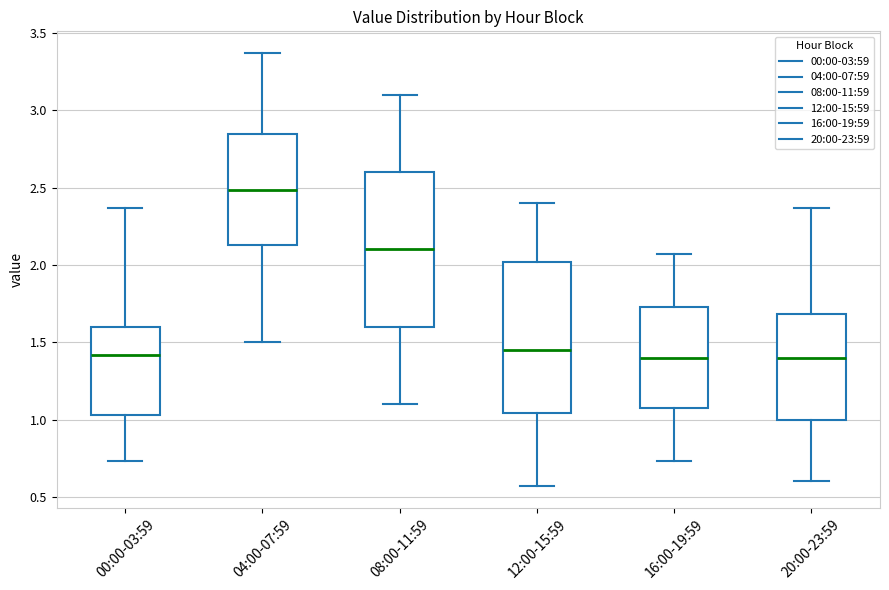

Reading left to right, read every box against the y-axis: the position of its median line, the range the box covers, and the ends of its whiskers. The values are not printed on the chart, so give them approximately, as read against the axis.

00:00-03:59: median 1.40, box 1.05 to 1.60, whiskers 0.75 to 2.35
04:00-07:59: median 2.50, box 2.15 to 2.85, whiskers 1.50 to 3.35
08:00-11:59: median 2.10, box 1.60 to 2.60, whiskers 1.10 to 3.10
12:00-15:59: median 1.45, box 1.05 to 2.00, whiskers 0.55 to 2.40
16:00-19:59: median 1.40, box 1.10 to 1.75, whiskers 0.75 to 2.05
20:00-23:59: median 1.40, box 1.00 to 1.70, whiskers 0.60 to 2.35